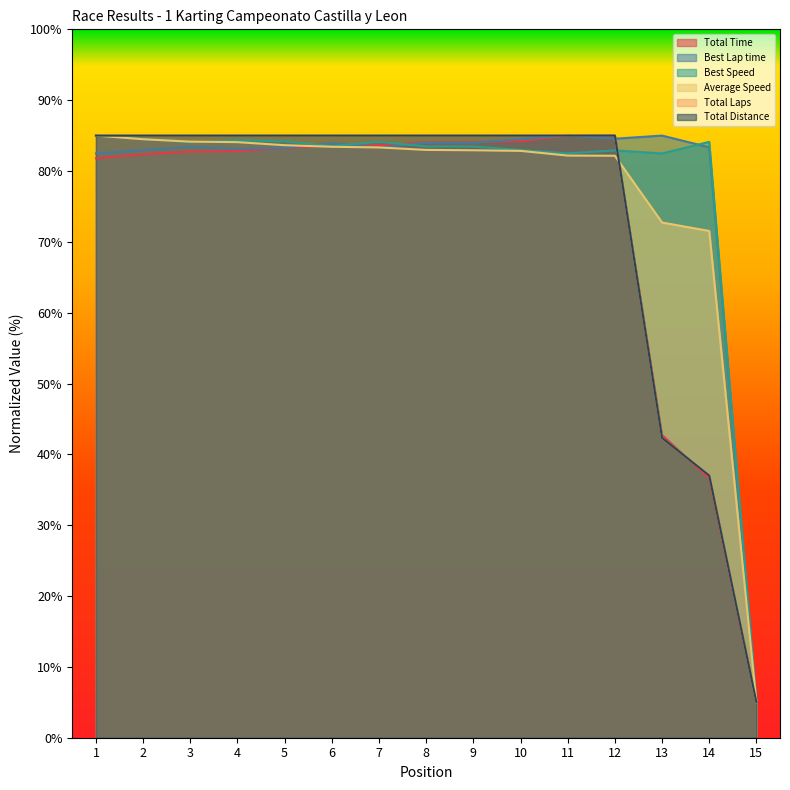

Where does the Best Lap time series first go above 83?

3